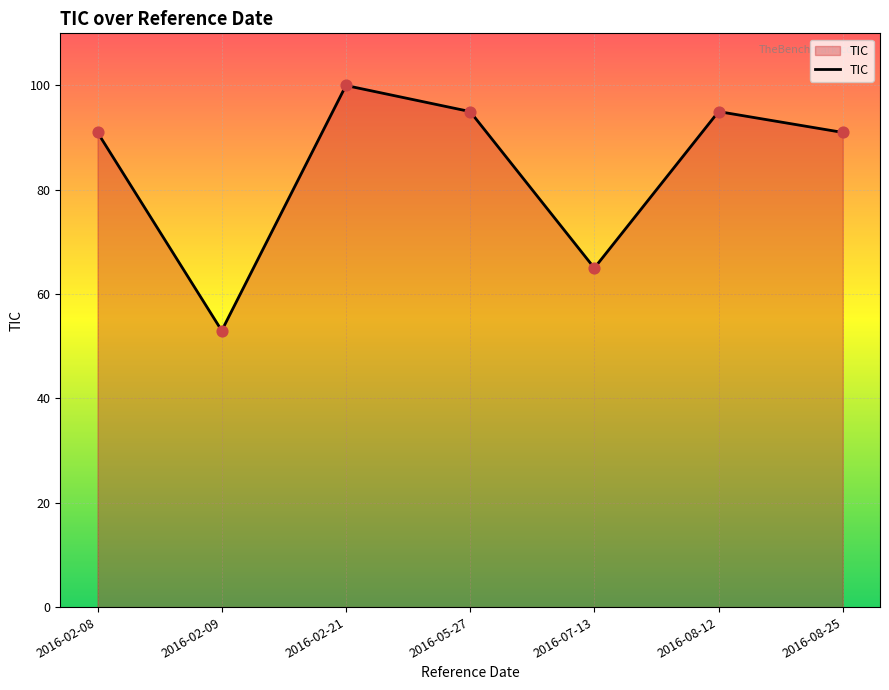

Approximately how many times larger is the value at 2016-08-12 compared to 2016-07-13?

1.5